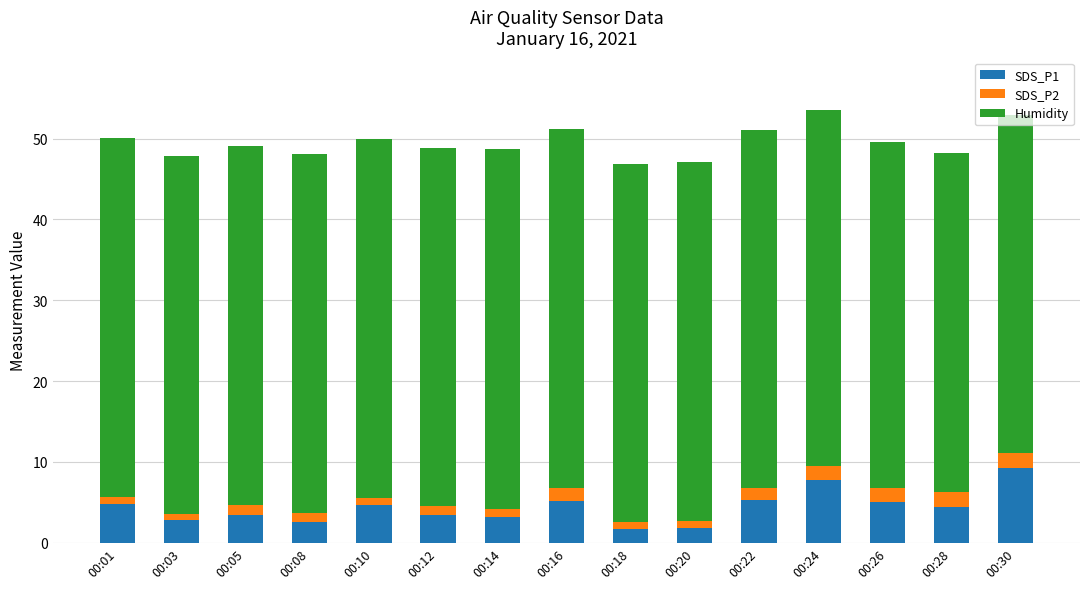

Does the chart contain any negative values?

No